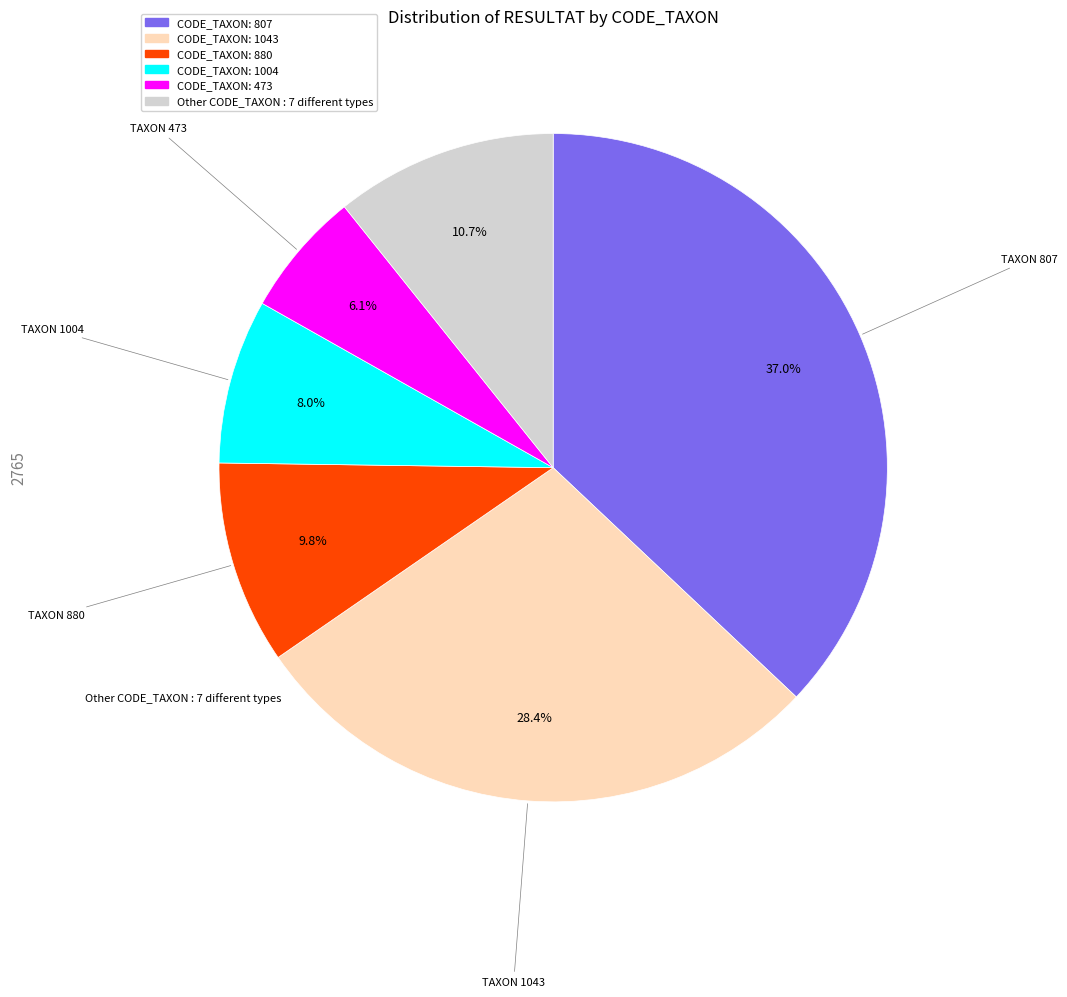

Is there a majority slice in this chart?

No